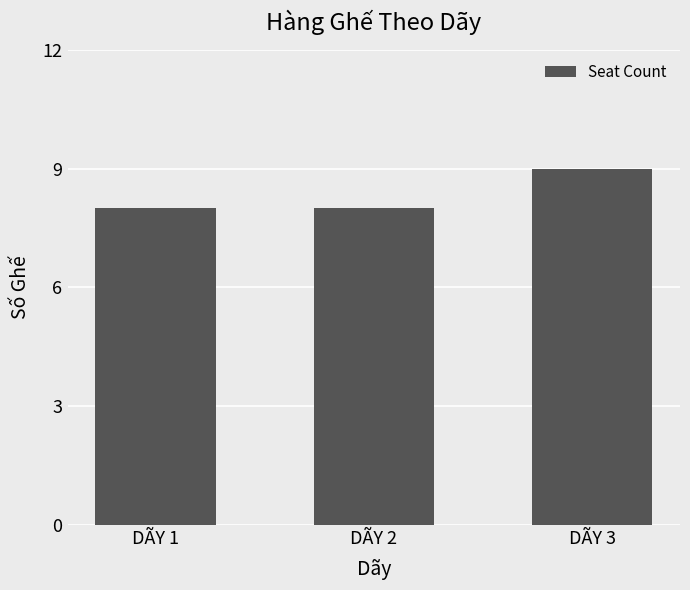

The chart shows a value of 8 at DÃY 2. True or false?

True